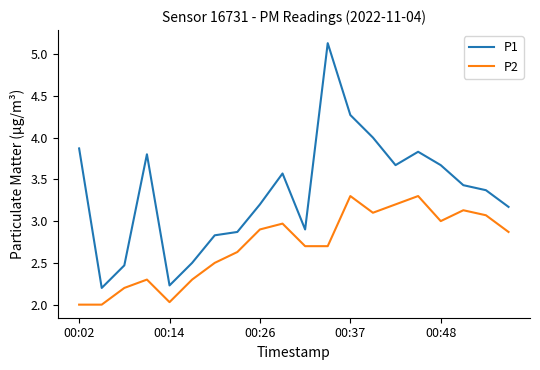

Which series has the largest total across all categories?

P1